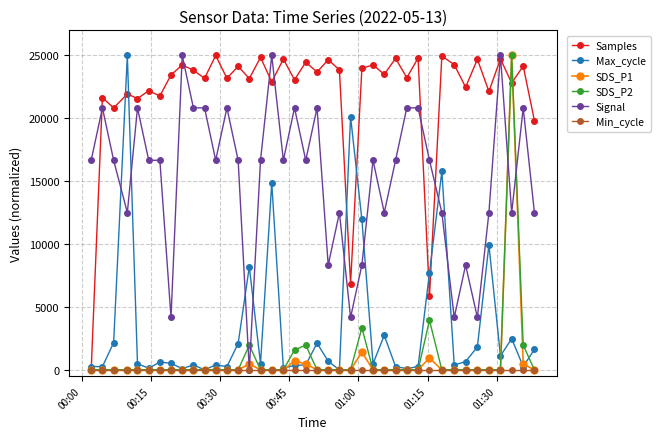

How many lines are shown in the chart?

6